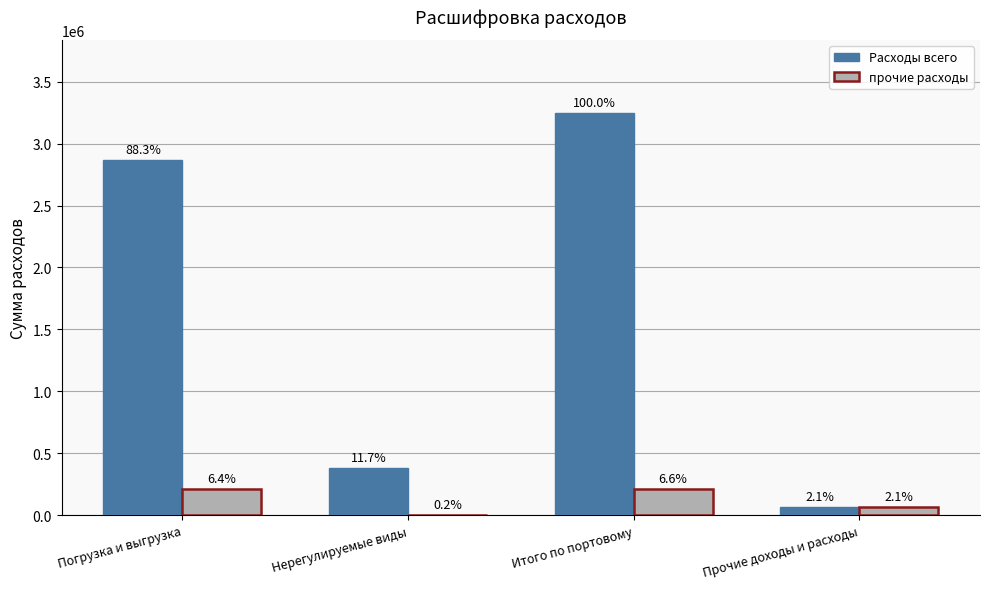

What is the value of the прочие расходы bar at the 3rd from the left?

215514.2